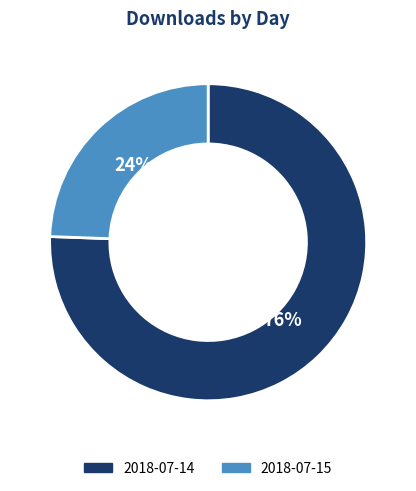

Is there a majority slice in this chart?

Yes